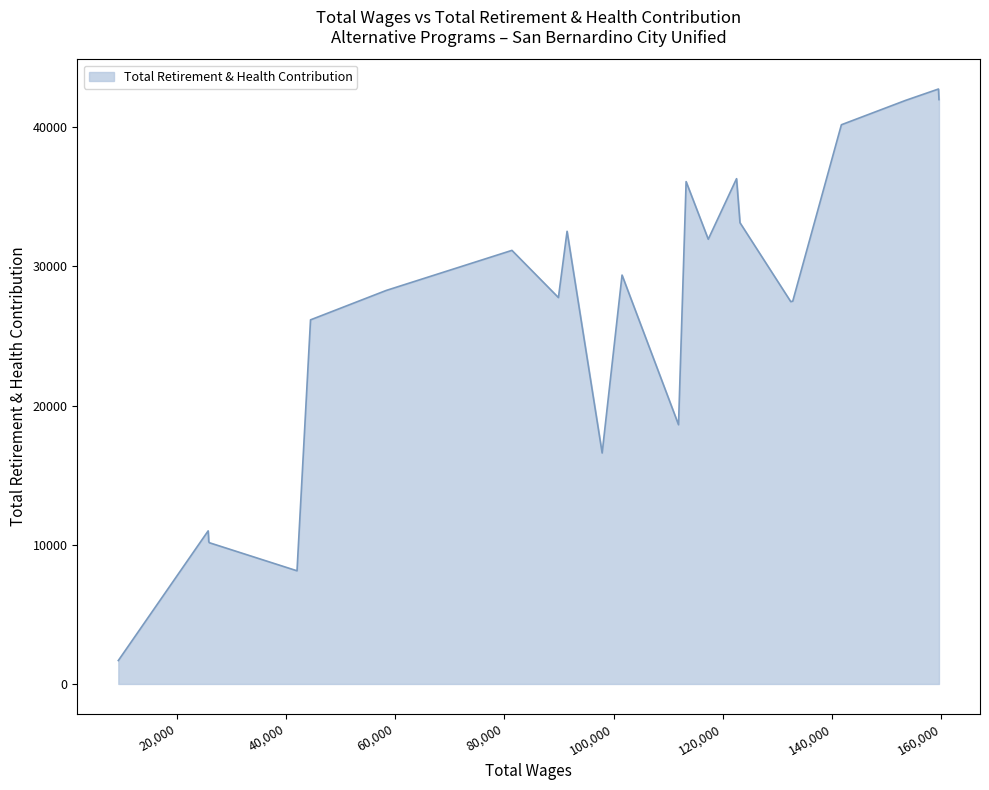

Does the chart have visible grid lines?

No